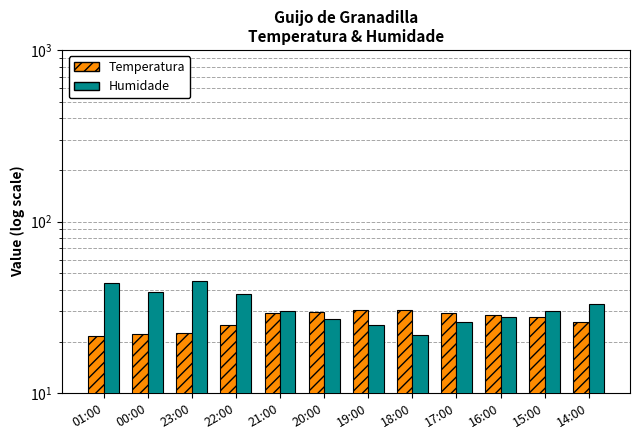

List the series in order of their overall mean, highest first.

Humidade, Temperatura